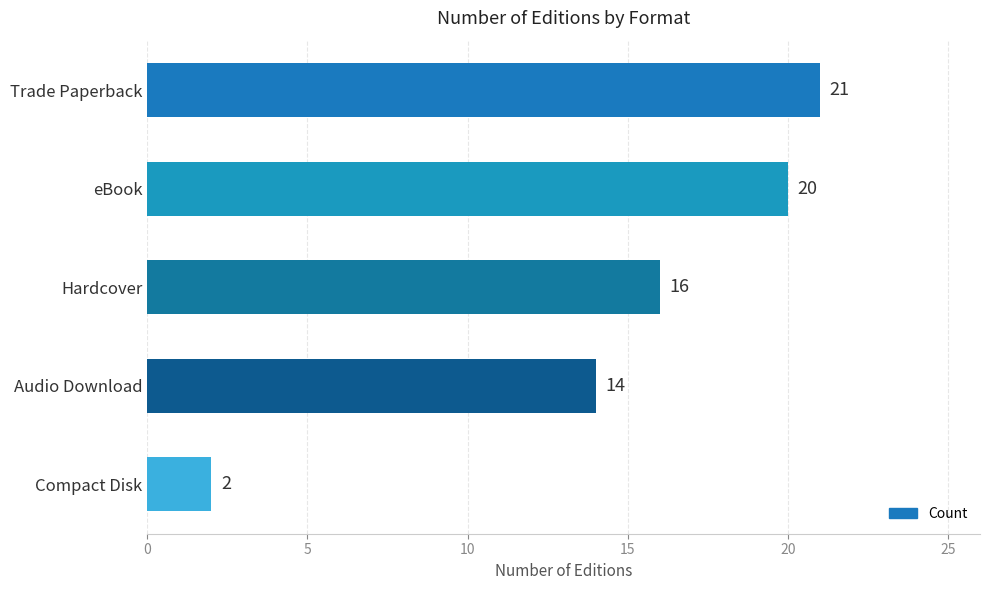

Are the bars horizontal?

Yes